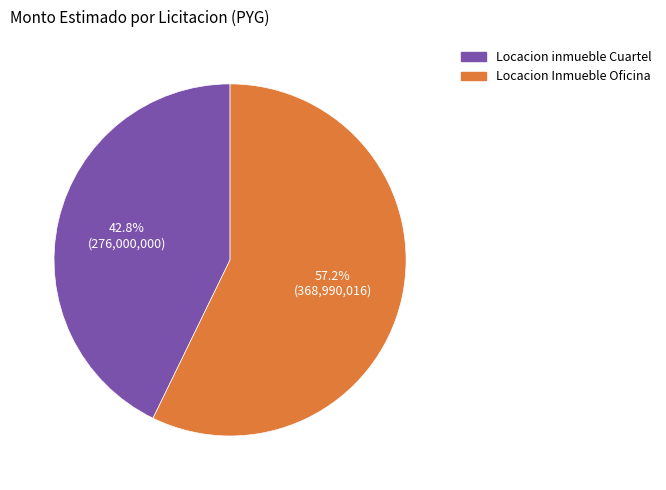

What percentage is the Locacion inmueble Cuartel slice, to the nearest percent?

43%